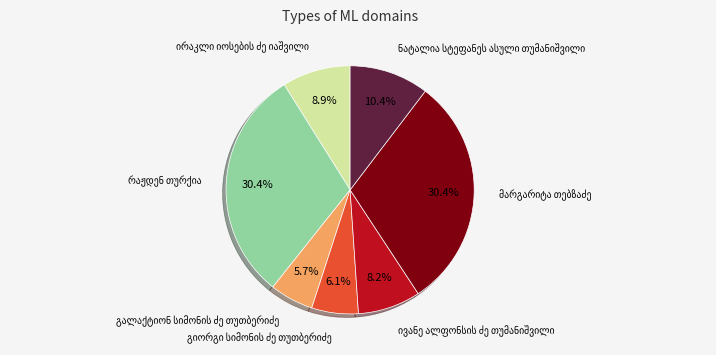

To the nearest percent, what is the difference between the გალაქტიონ სიმონის ძე თუთბერიძე and რაჟდენ თურქია slice percentages?

25%